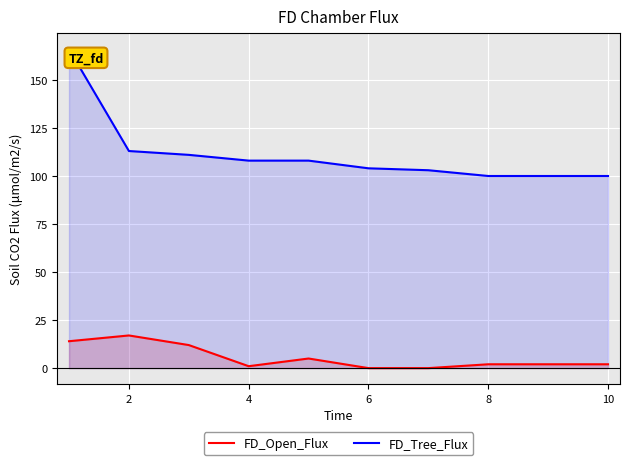

Rank the series at 10 from highest to lowest value.

FD_Tree_Flux, FD_Open_Flux